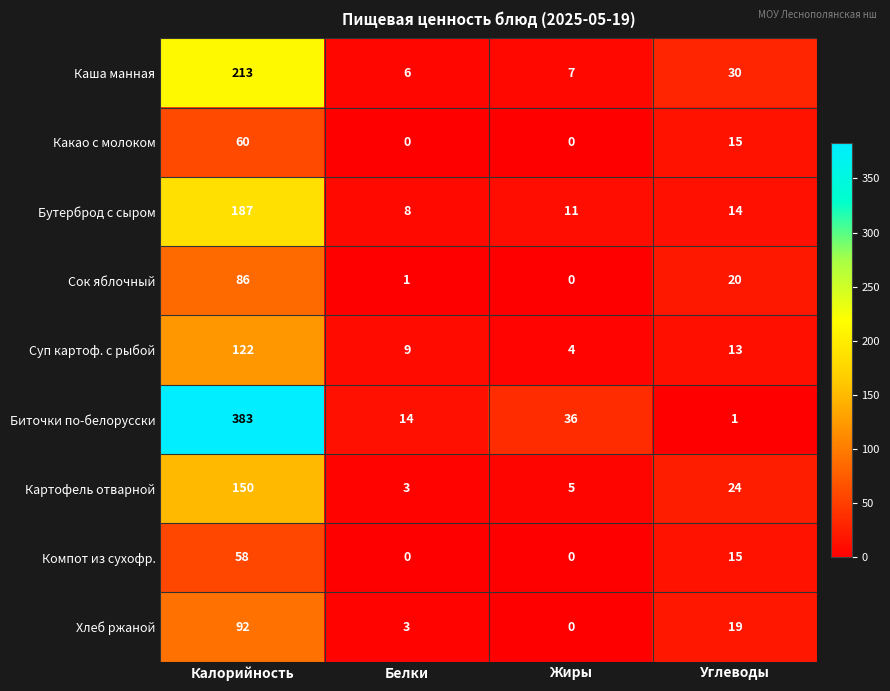

What is the difference between the maximum and minimum values in the Бутерброд с сыром series?

179